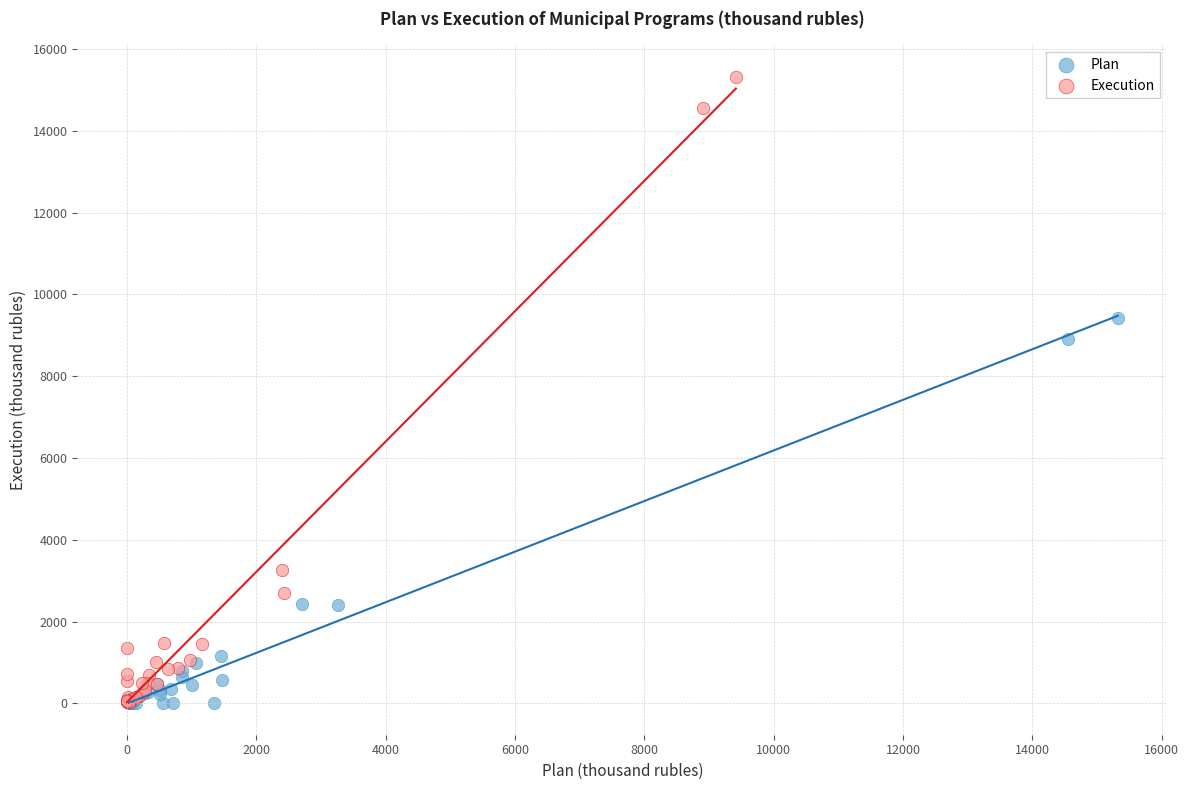

Which series has the largest Y range (max minus min)?

Execution